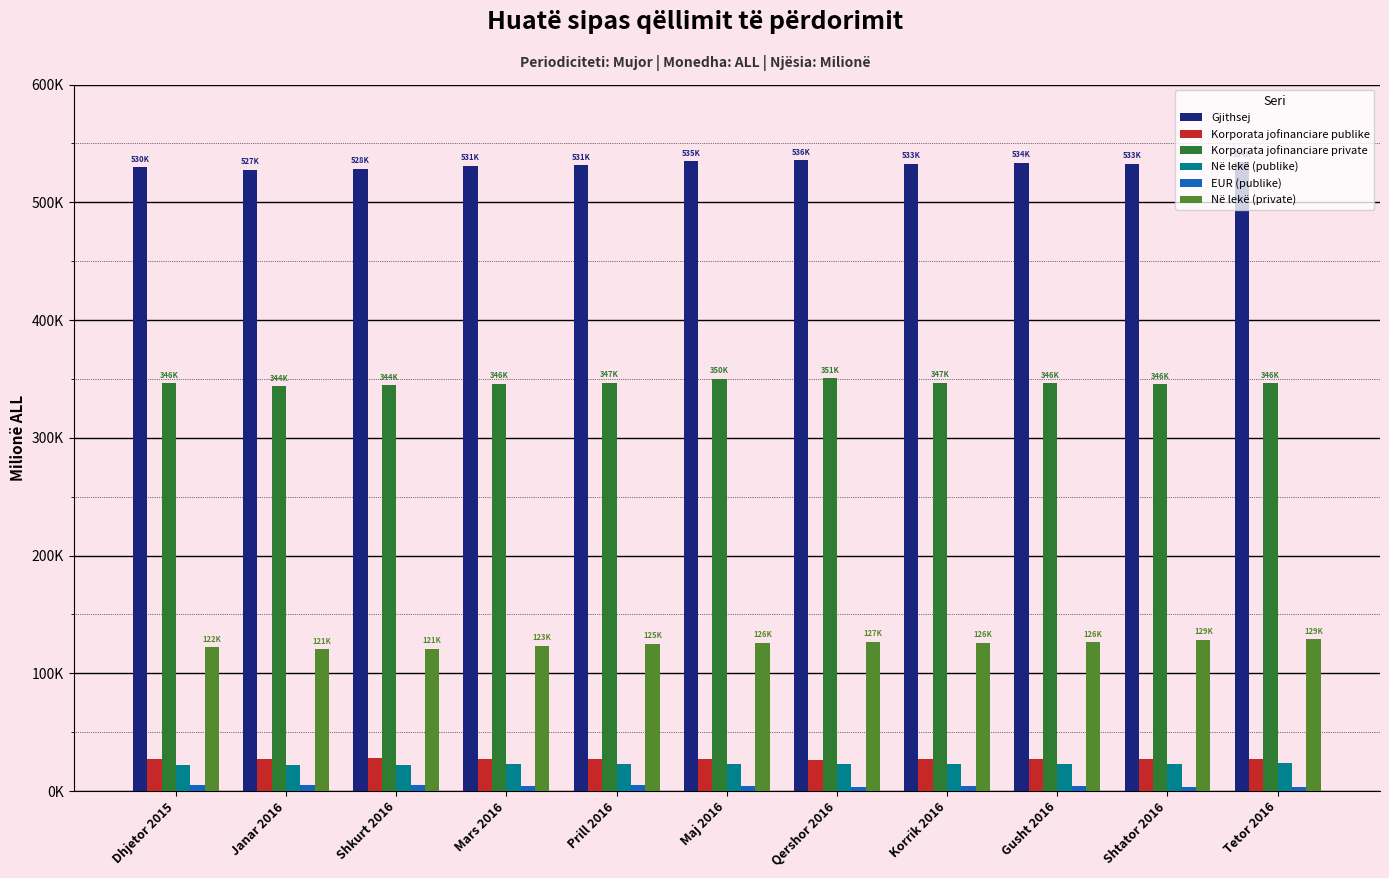

At which label does Korporata jofinanciare private first exceed 346276?

Prill 2016